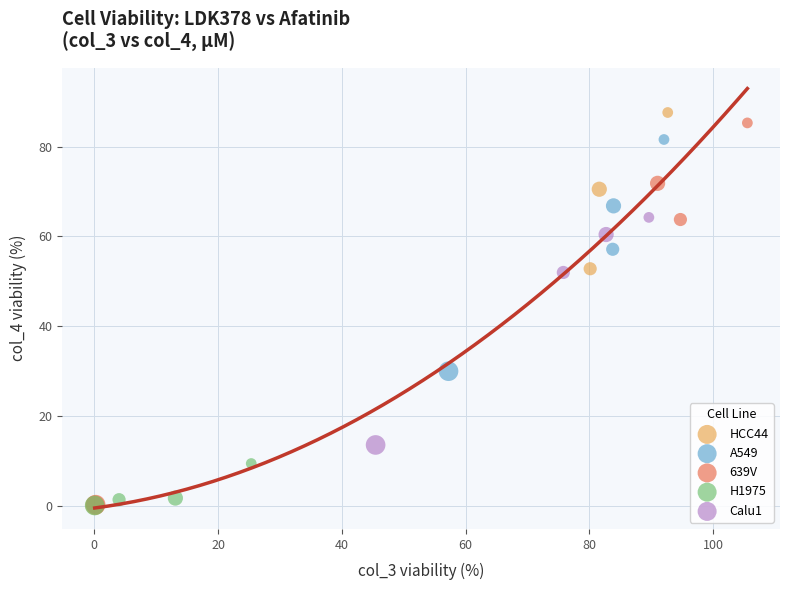

Which series has the largest Y range (max minus min)?

HCC44